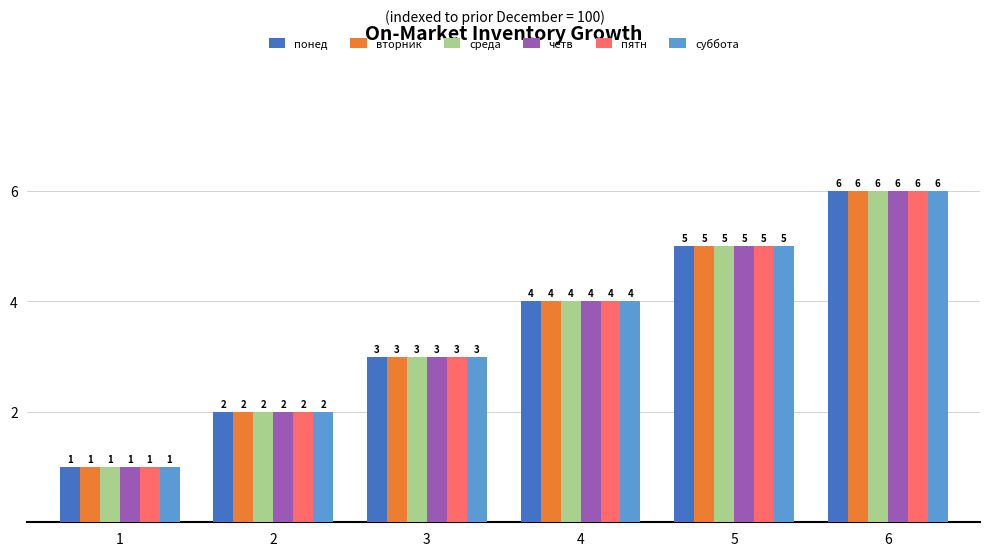

Which label corresponds to the largest value in the chart?

6